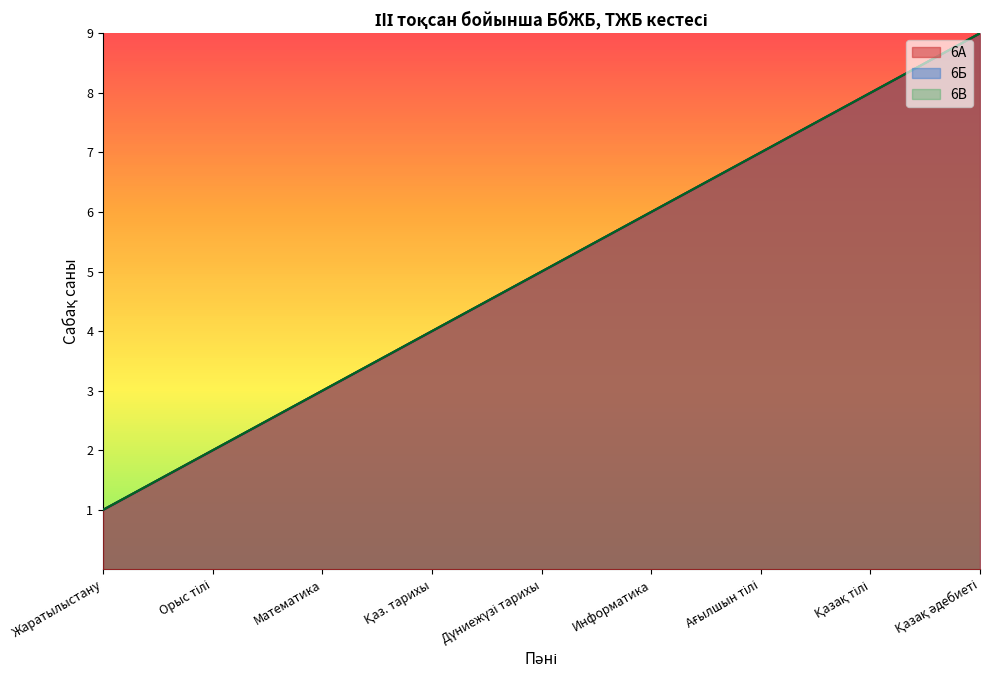

Between Орыс тілі and Қаз. тарихы, which series saw the biggest shift?

6А